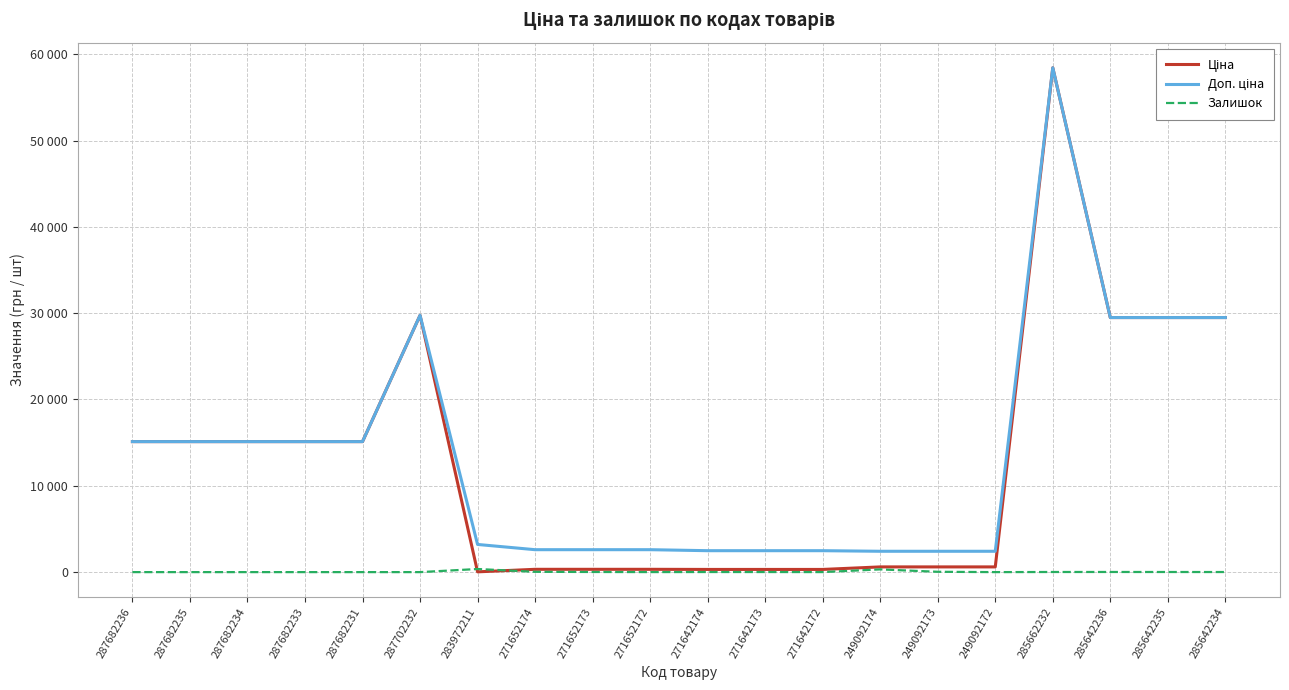

Reading left to right, what are all the values shown in this chart?

Ціна: 15120.0	15120.0	15120.0	15120.0	15120.0	29747.2	32.0	324.8	324.8	324.8	310.3	310.3	310.3	603.7	603.7	603.7	58426.5	29491.5	29491.5	29491.5
Доп. ціна: 15120.0	15120.0	15120.0	15120.0	15120.0	29747.2	3205.0	2598.3	2598.3	2598.3	2482.4	2482.4	2482.4	2414.8	2414.8	2414.8	58426.5	29491.5	29491.5	29491.5
Залишок: 0.0	0.0	0.0	0.0	0.0	0.0	360.0	35.0	15.0	4.0	11.0	10.0	4.0	316.0	38.0	0.0	14.0	16.0	13.0	10.0